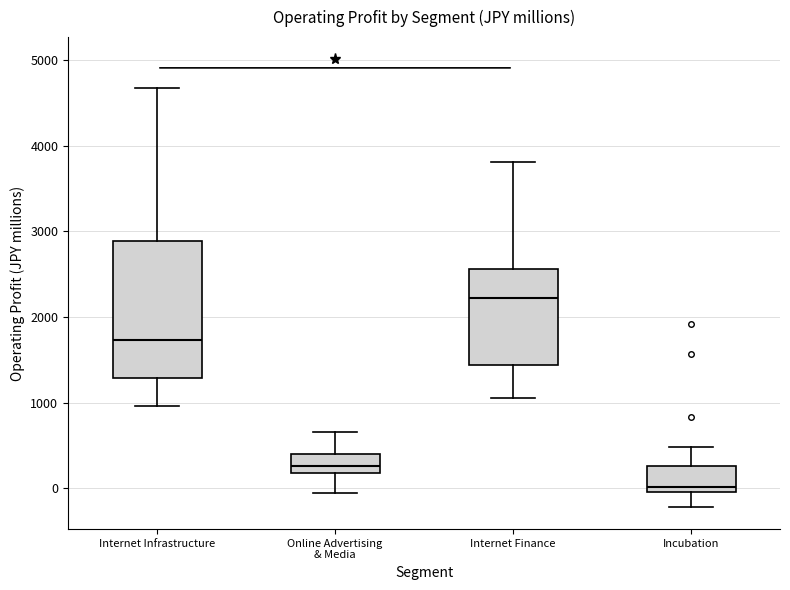

Which box's median line is the highest?

Internet Finance